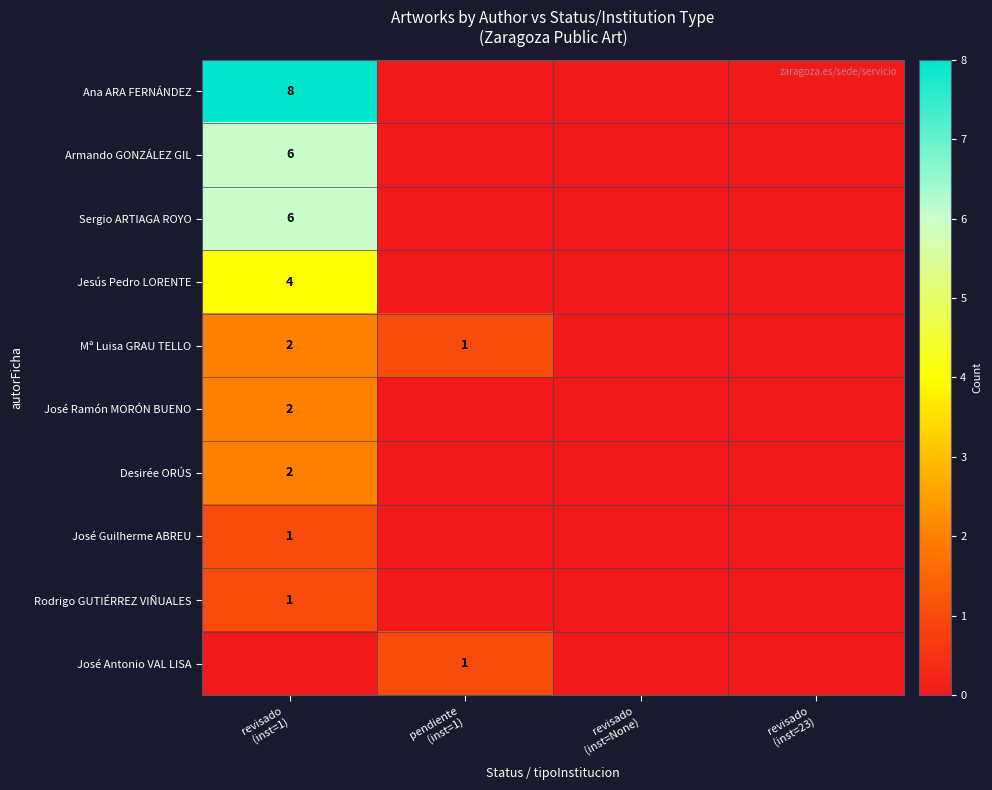

Where is José Ramón MORÓN BUENO nearest to the value 1?

revisado (inst=1)